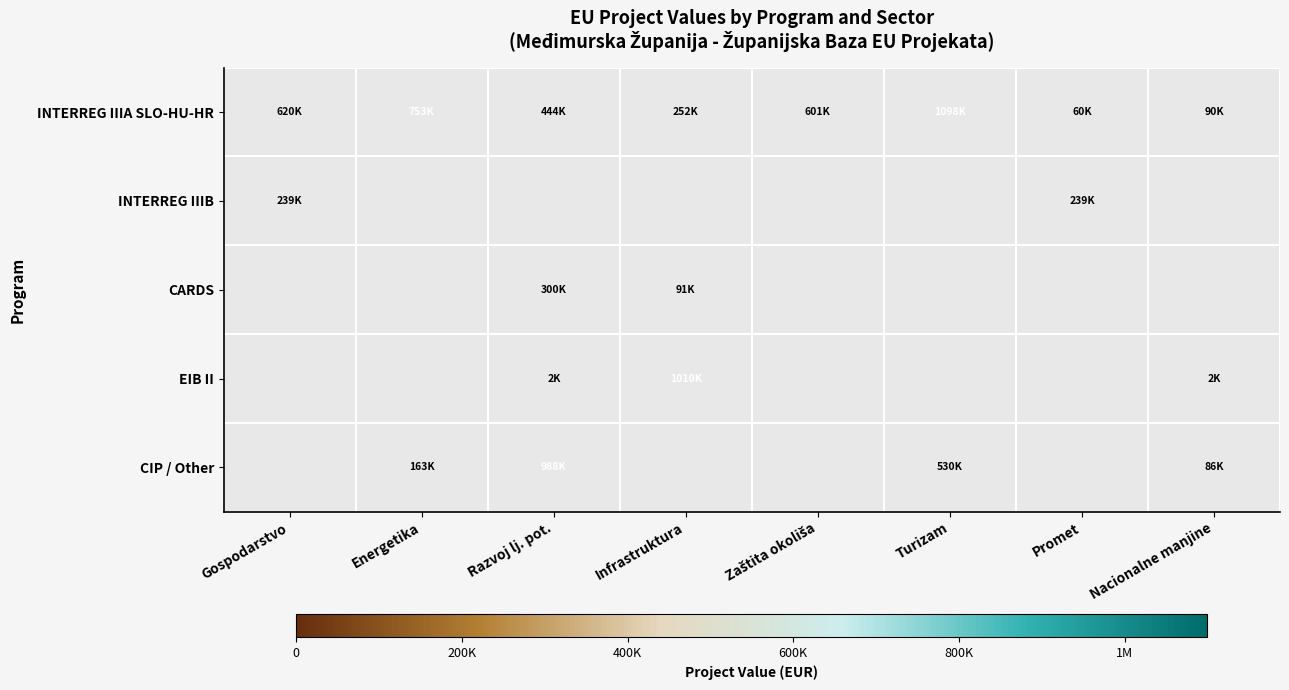

Is the value of INTERREG IIIB at Zaštita okoliša greater than the value of EIB II at Infrastruktura?

No